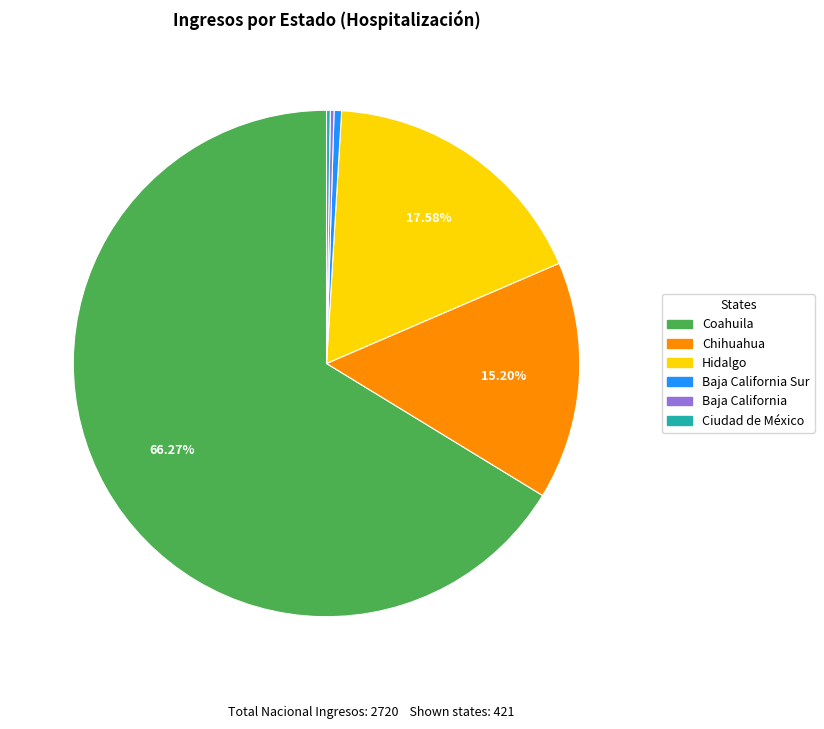

What is the largest slice in the pie chart?

Coahuila